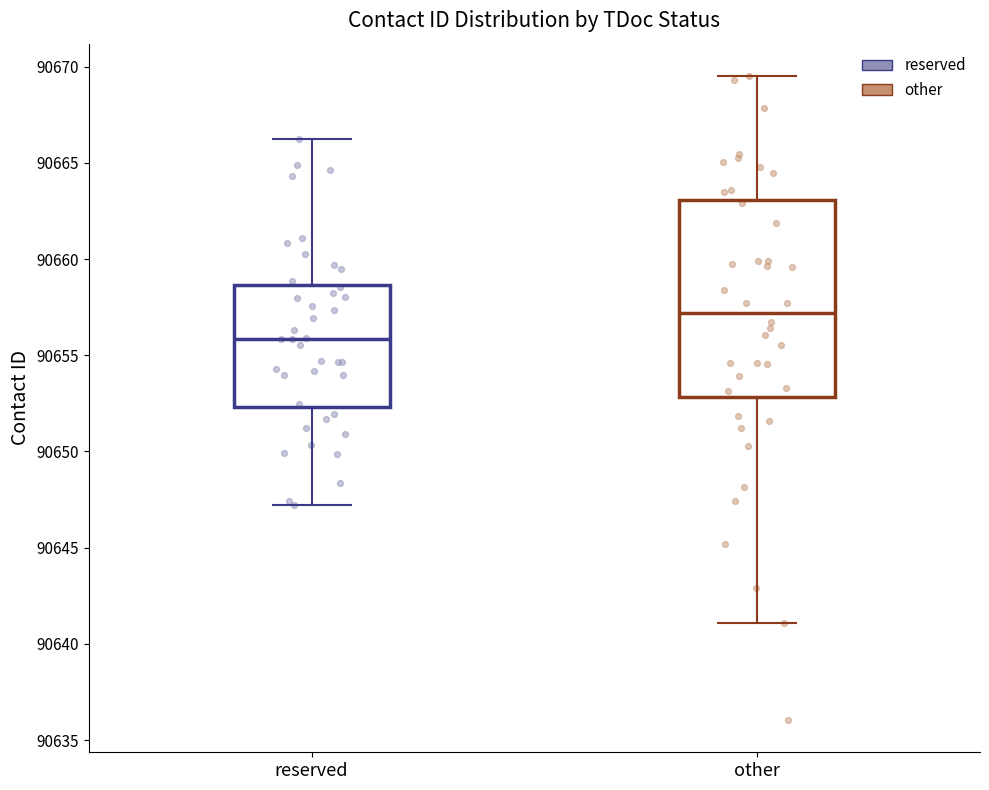

Where does the lower whisker of the box for other end on the y-axis? The values are not printed on the chart, so give them approximately, as read against the axis.

90641.0